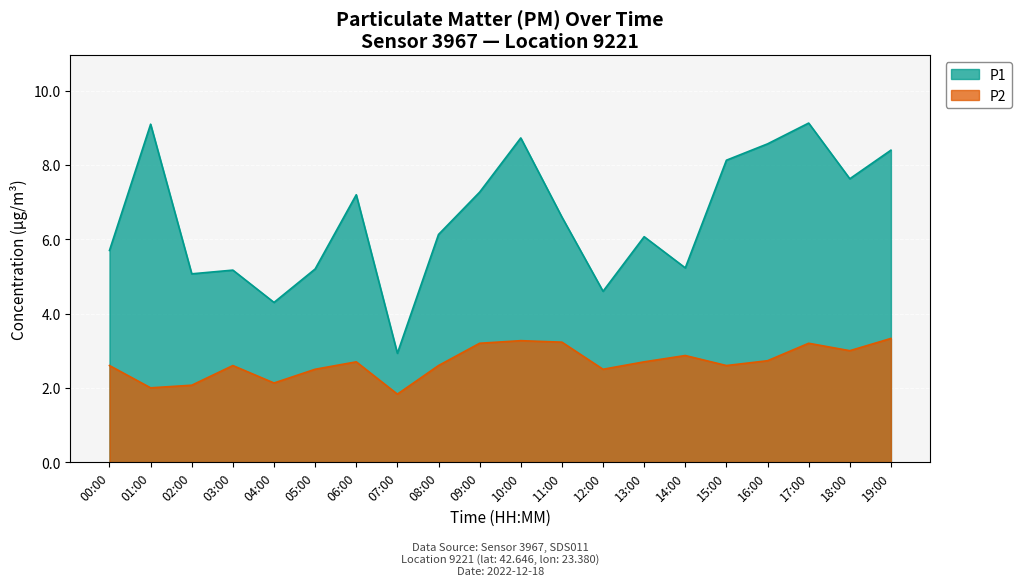

What is the difference between the maximum and second lowest values in the P1 series?

4.8